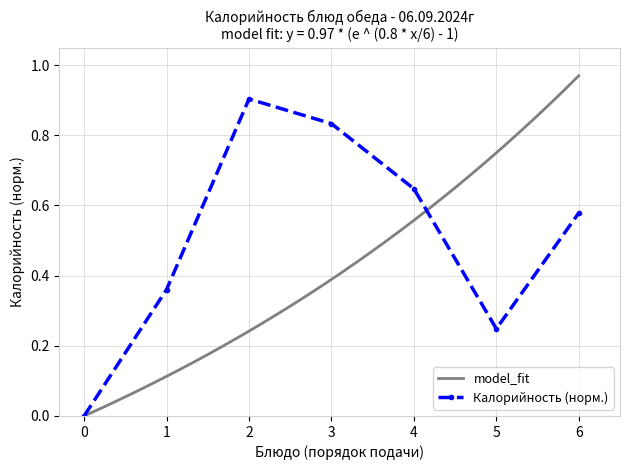

How many values are between 0 and 1?

7